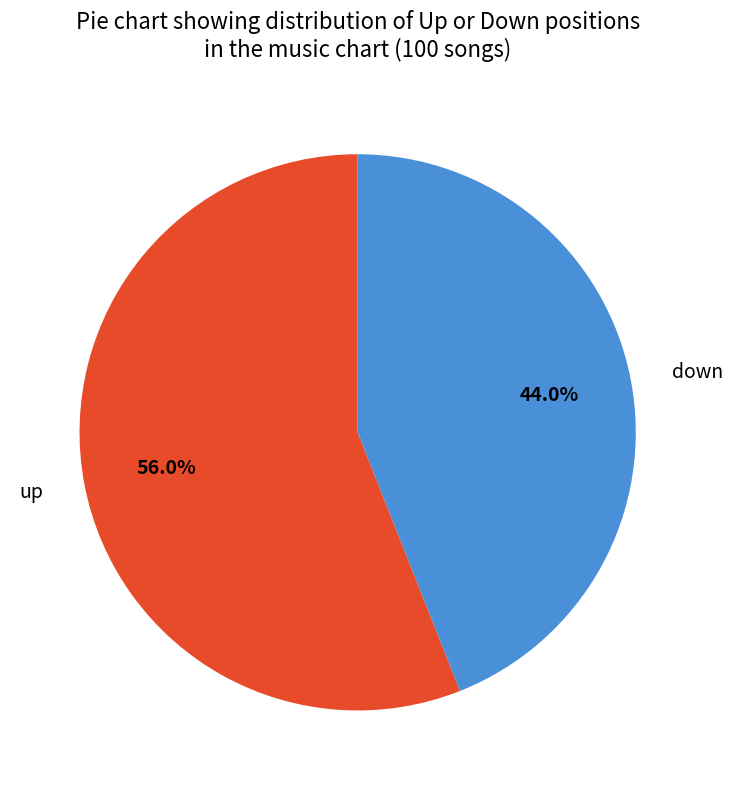

Does down represent more than half of the total?

No